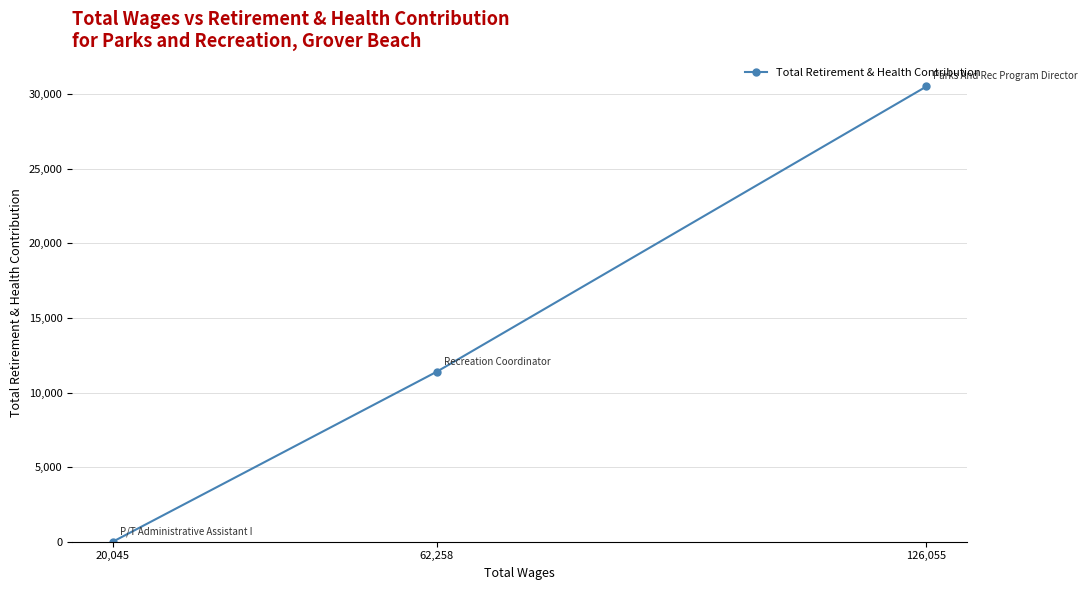

At which label does the data first exceed 11399?

126,055